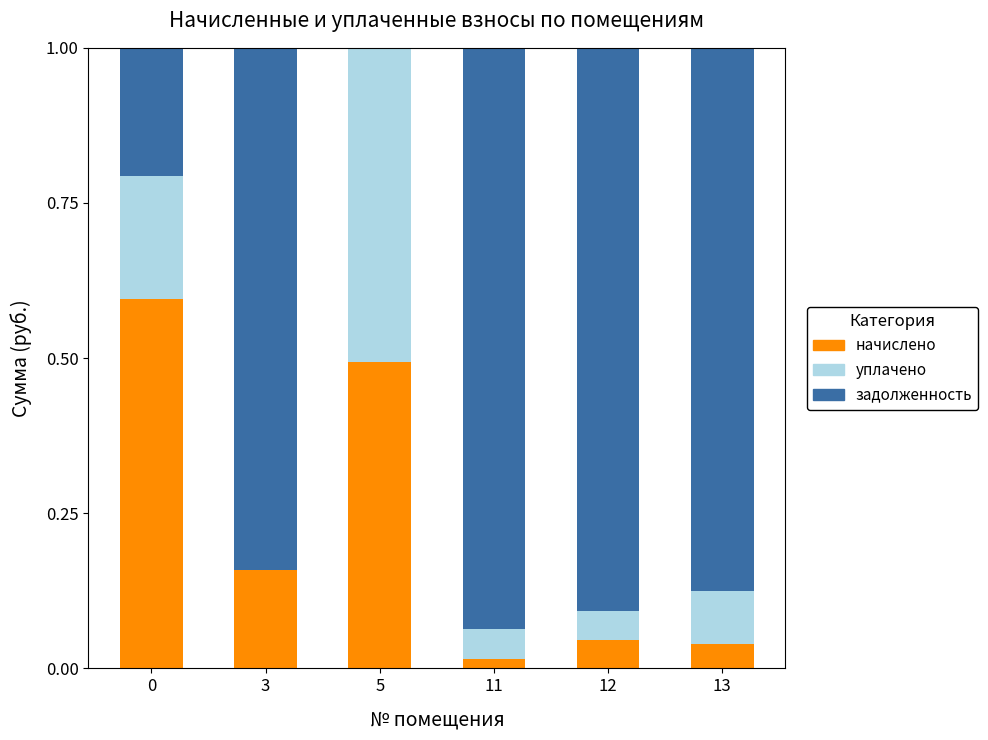

What is the total value across all series at 12?

1.0